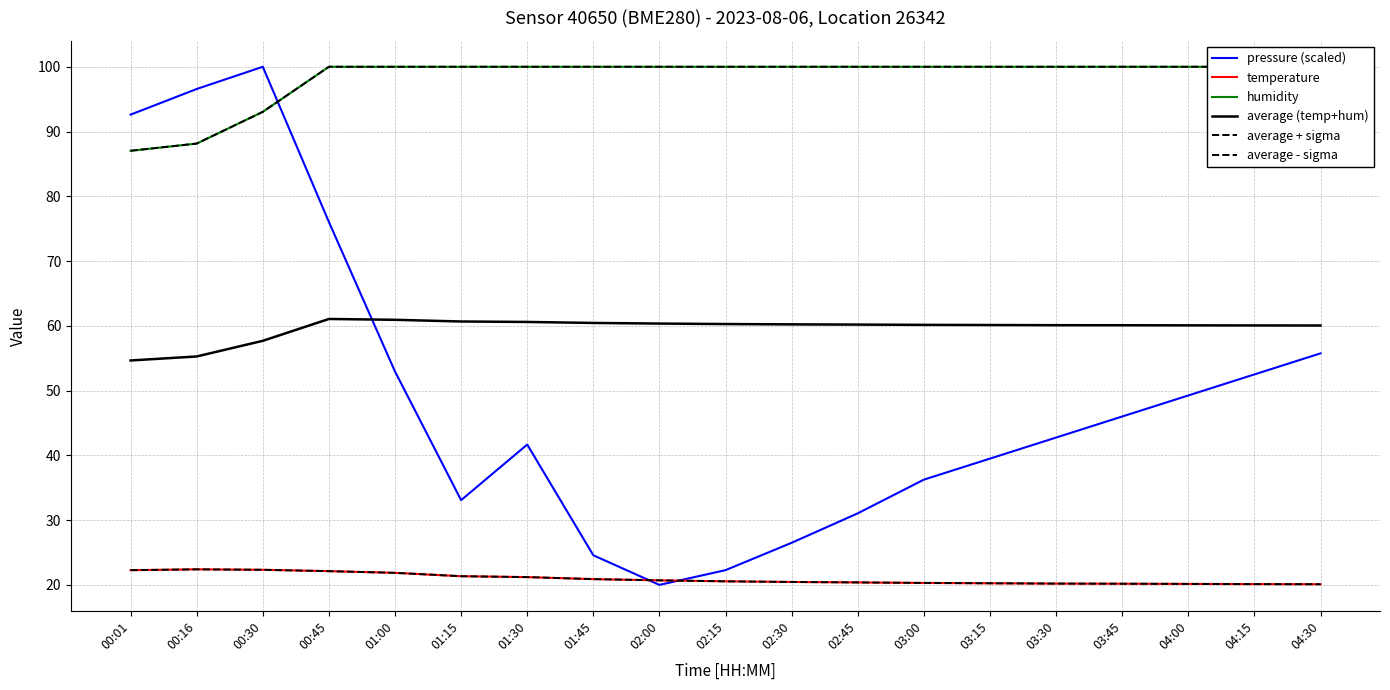

Reading right to left, transcribe all the data shown in this chart.

pressure (scaled): 04:30=55.7	04:15=52.5	04:00=49.2	03:45=46.0	03:30=42.7	03:15=39.5	03:00=36.2	02:45=31.0	02:30=26.5	02:15=22.3	02:00=20.0	01:45=24.6	01:30=41.7	01:15=33.1	01:00=52.9	00:45=76.0	00:30=100.0	00:16=96.6	00:01=92.6
temperature: 04:30=20.1	04:15=20.1	04:00=20.1	03:45=20.2	03:30=20.2	03:15=20.2	03:00=20.3	02:45=20.4	02:30=20.4	02:15=20.6	02:00=20.7	01:45=20.9	01:30=21.2	01:15=21.3	01:00=21.9	00:45=22.1	00:30=22.3	00:16=22.4	00:01=22.3
humidity: 04:30=100.0	04:15=100.0	04:00=100.0	03:45=100.0	03:30=100.0	03:15=100.0	03:00=100.0	02:45=100.0	02:30=100.0	02:15=100.0	02:00=100.0	01:45=100.0	01:30=100.0	01:15=100.0	01:00=100.0	00:45=100.0	00:30=93.0	00:16=88.1	00:01=87.0
average (temp+hum): 04:30=60.0	04:15=60.1	04:00=60.1	03:45=60.1	03:30=60.1	03:15=60.1	03:00=60.1	02:45=60.2	02:30=60.2	02:15=60.3	02:00=60.4	01:45=60.4	01:30=60.6	01:15=60.7	01:00=60.9	00:45=61.1	00:30=57.7	00:16=55.3	00:01=54.6
average + sigma: 04:30=100.0	04:15=100.0	04:00=100.0	03:45=100.0	03:30=100.0	03:15=100.0	03:00=100.0	02:45=100.0	02:30=100.0	02:15=100.0	02:00=100.0	01:45=100.0	01:30=100.0	01:15=100.0	01:00=100.0	00:45=100.0	00:30=93.0	00:16=88.1	00:01=87.0
average - sigma: 04:30=20.1	04:15=20.1	04:00=20.2	03:45=20.2	03:30=20.2	03:15=20.2	03:00=20.3	02:45=20.4	02:30=20.5	02:15=20.5	02:00=20.7	01:45=20.9	01:30=21.2	01:15=21.3	01:00=21.9	00:45=22.1	00:30=22.3	00:16=22.4	00:01=22.3